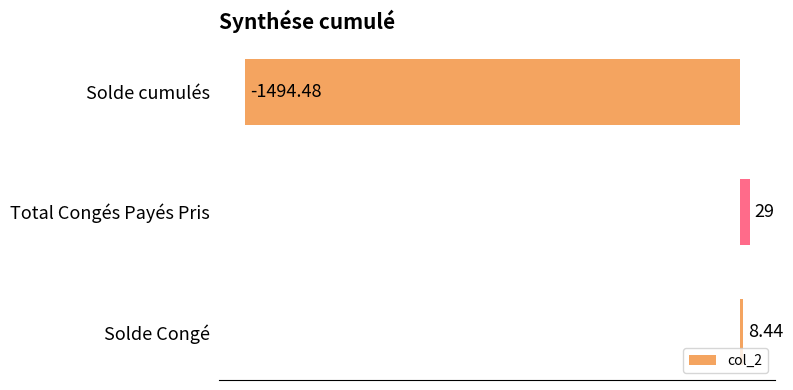

What is the greatest value displayed?

29.0